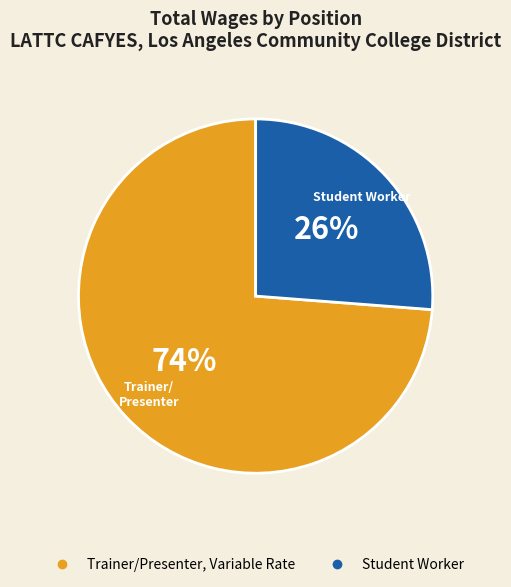

What is the largest slice in the pie chart?

Trainer/Presenter, Variable Rate